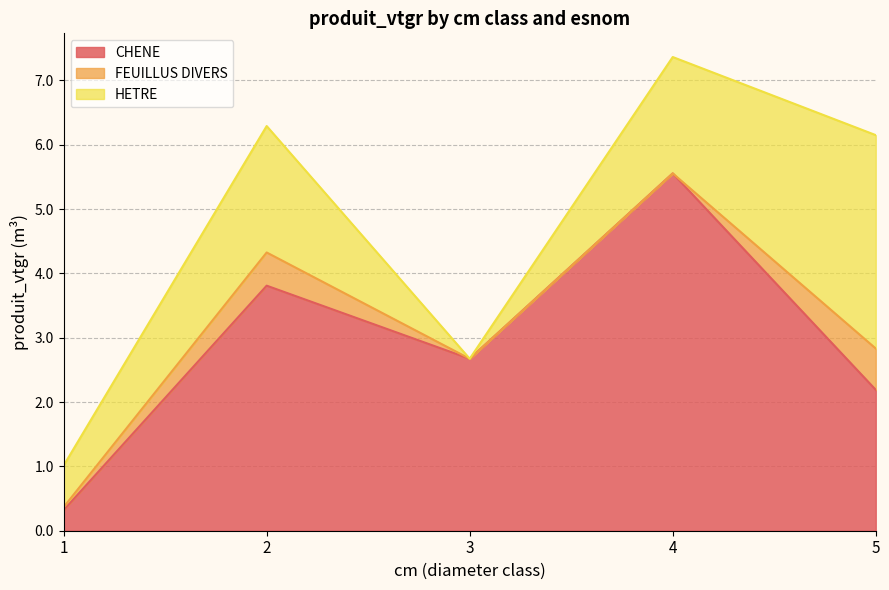

At which category does CHENE reach its first local peak?

2